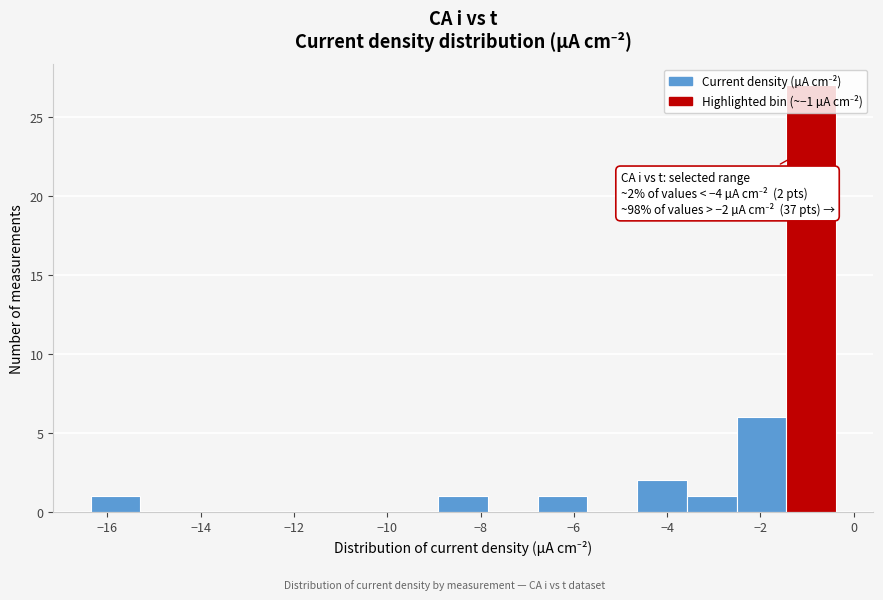

Which range on the x-axis has the tallest bar?

-1.4 to -0.4